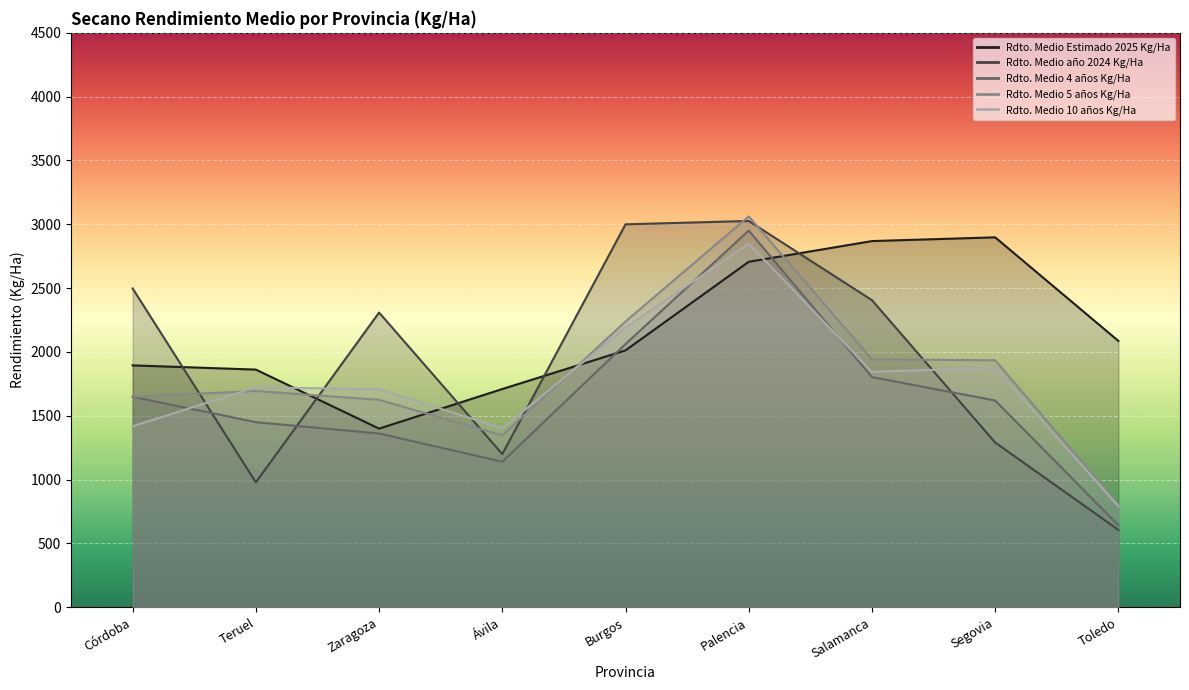

What is the sum of the Rdto. Medio 4 años Kg/Ha values at Ávila and Palencia?

4091.4